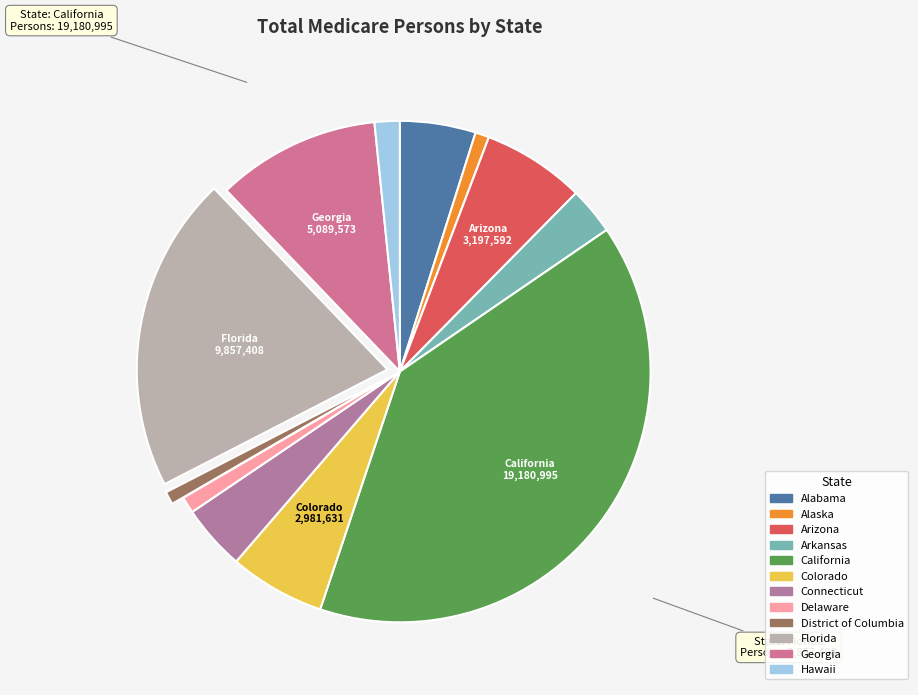

The Florida slice represents 12% of the pie. True or false?

False